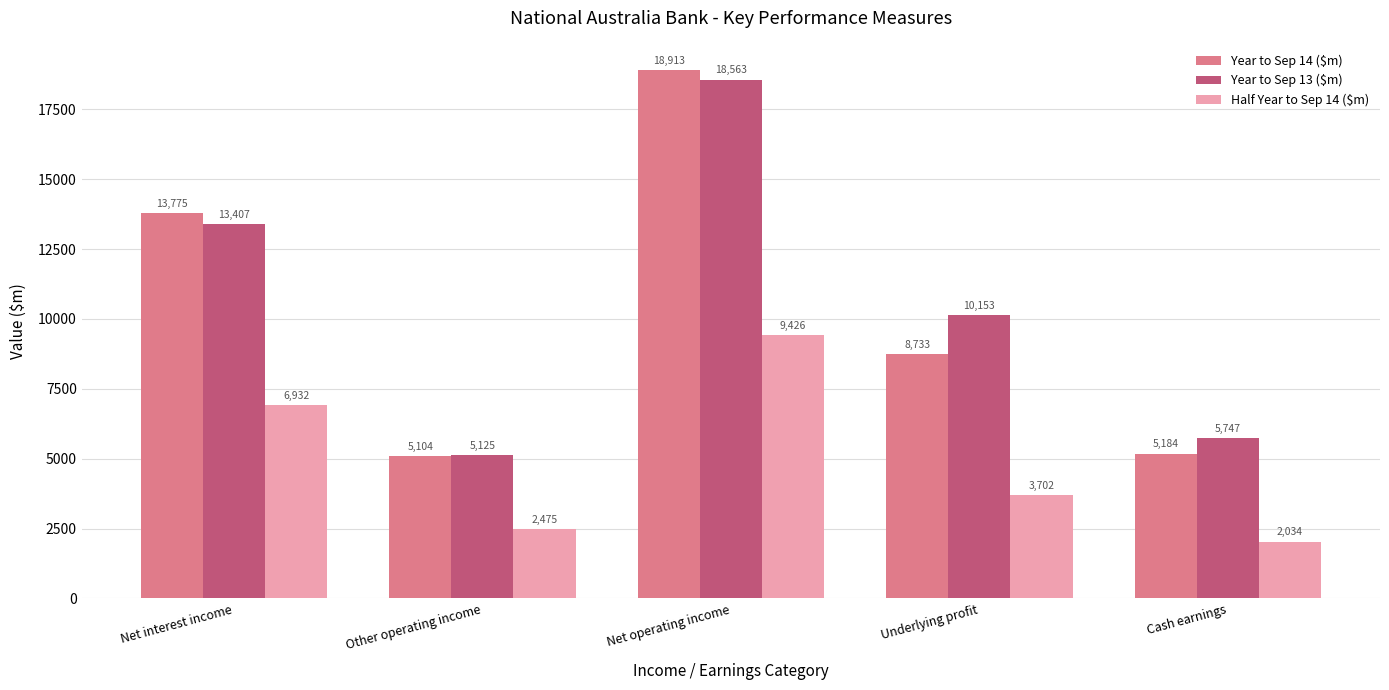

What is the spread (max minus min) of values at Cash earnings?

3713